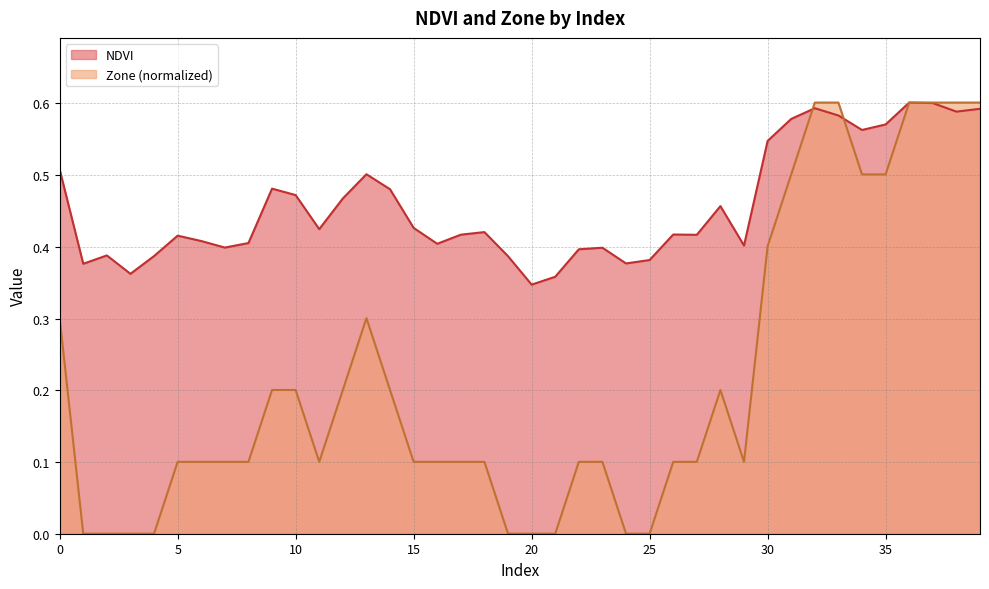

True or false: Zone and NDVI intersect in this chart.

True